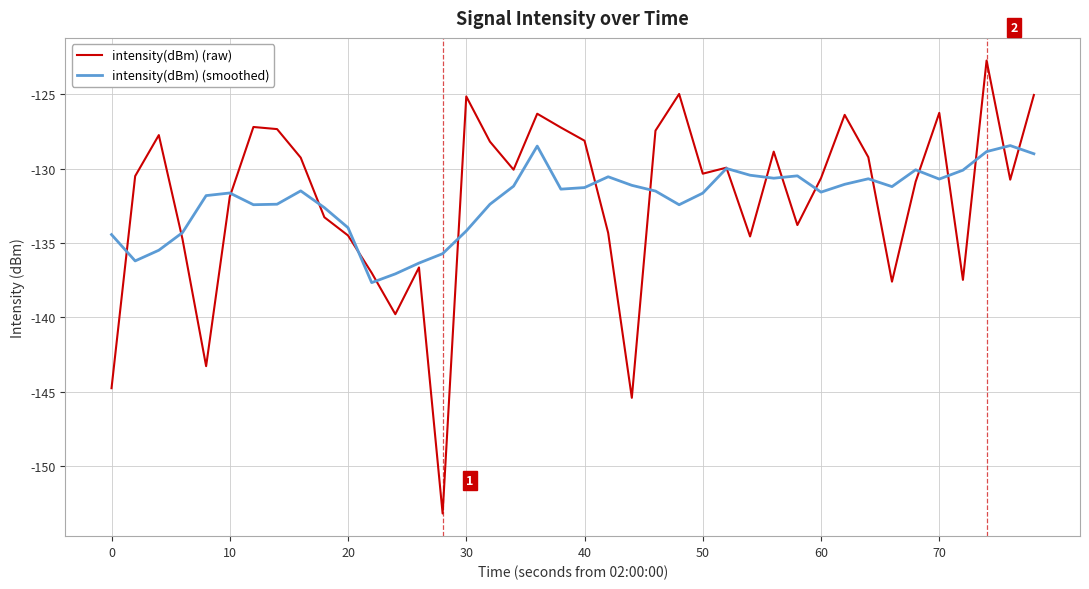

List the series in order of their peak value, lowest first.

intensity(dBm) (smoothed), intensity(dBm) (raw)